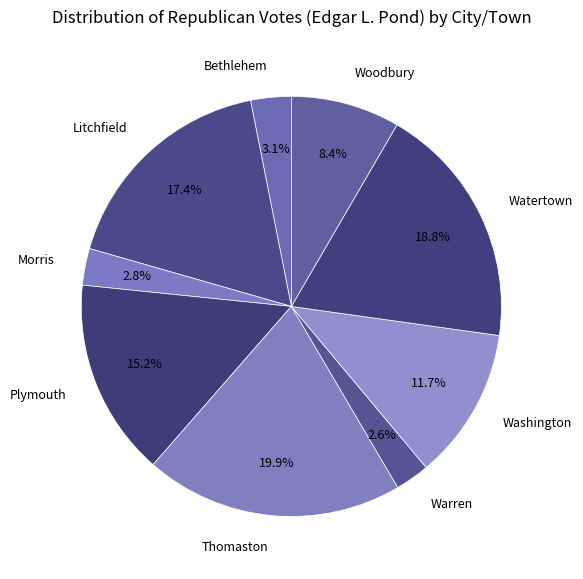

The Washington slice represents 3% of the pie. True or false?

False